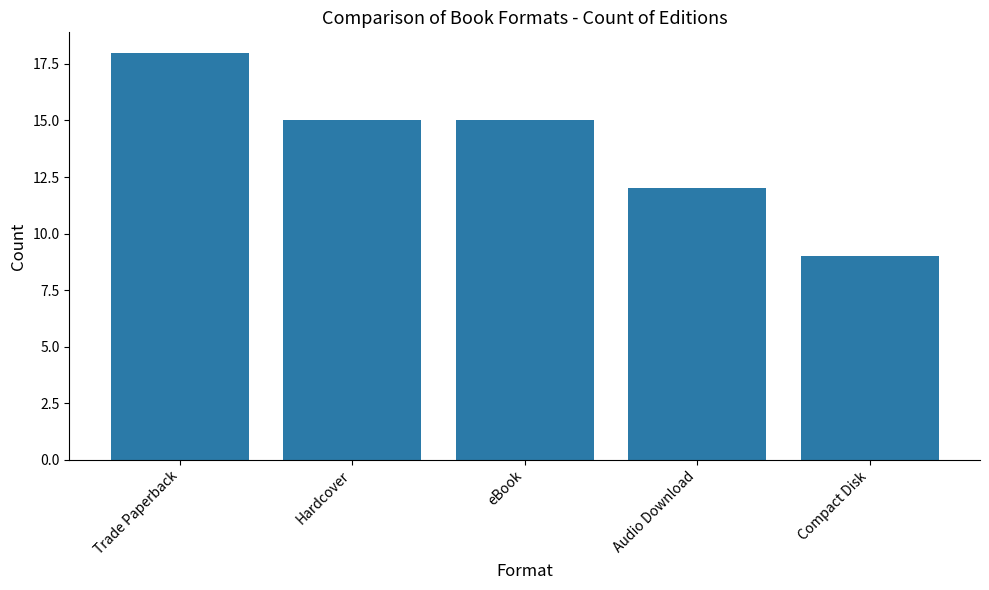

Which has a higher value, eBook or Audio Download?

eBook